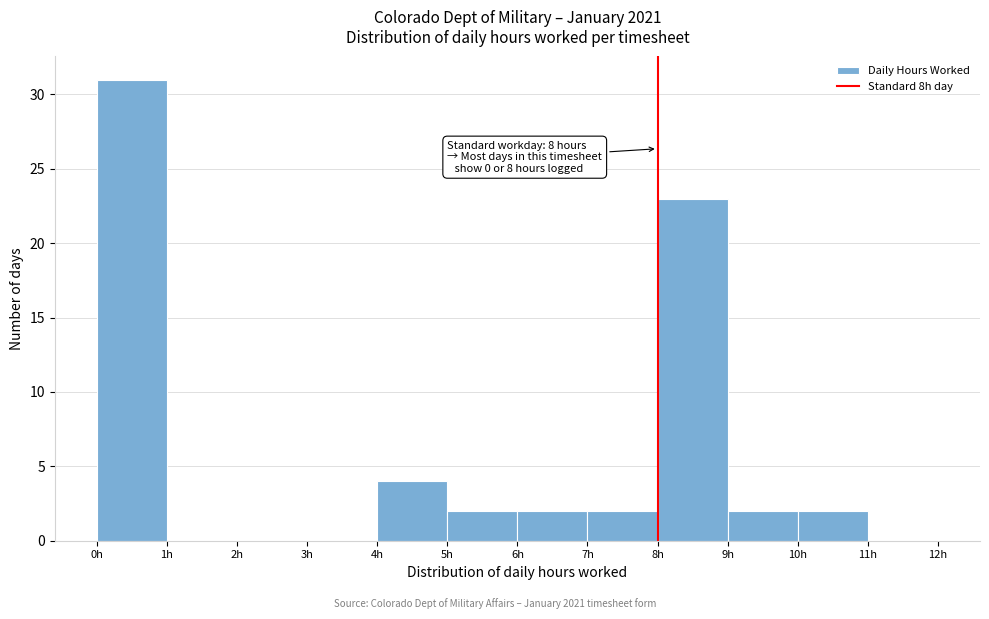

Over which range of the x-axis is the bar tallest?

0 to 1